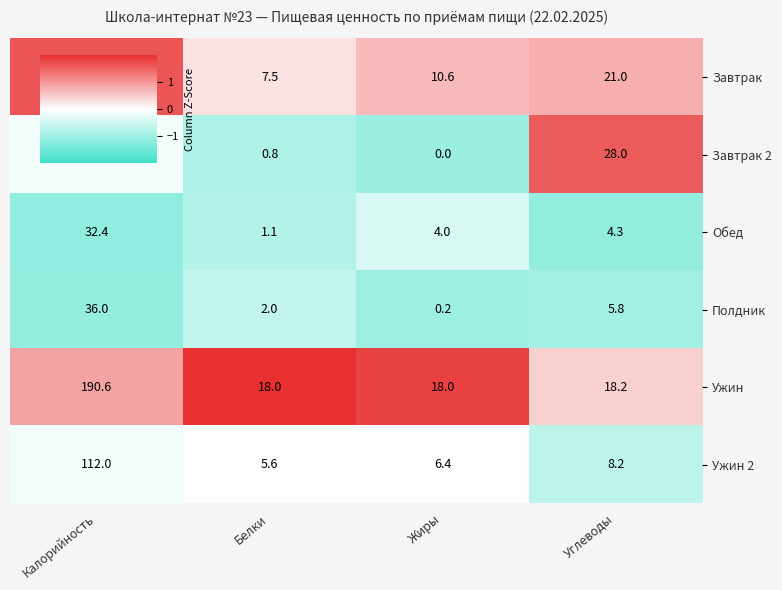

What is the difference between the highest and lowest values at Жиры?

18.0